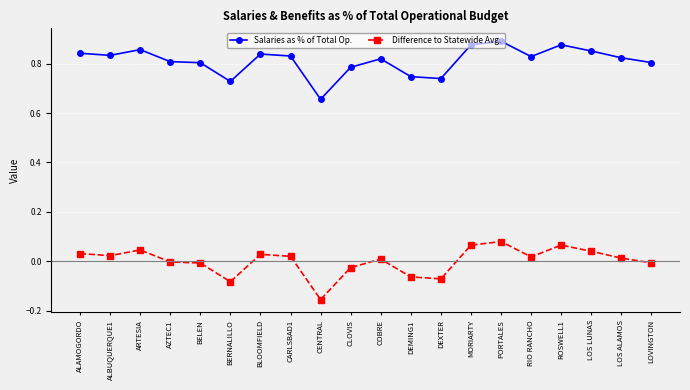

What are all the series names shown in the legend?

Salaries as % of Total Op., Difference to Statewide Avg.